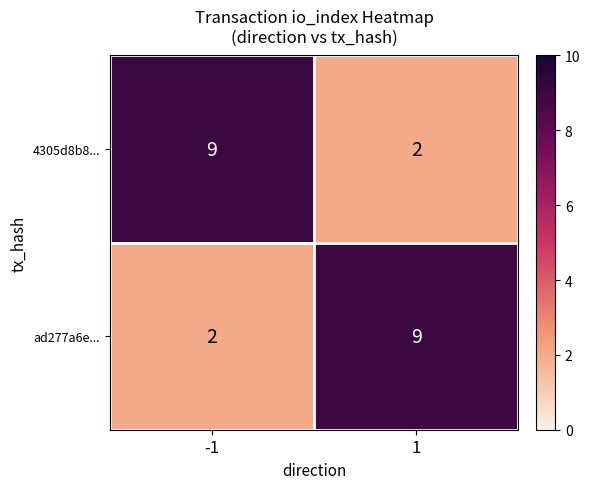

How many data points does each series have?

2